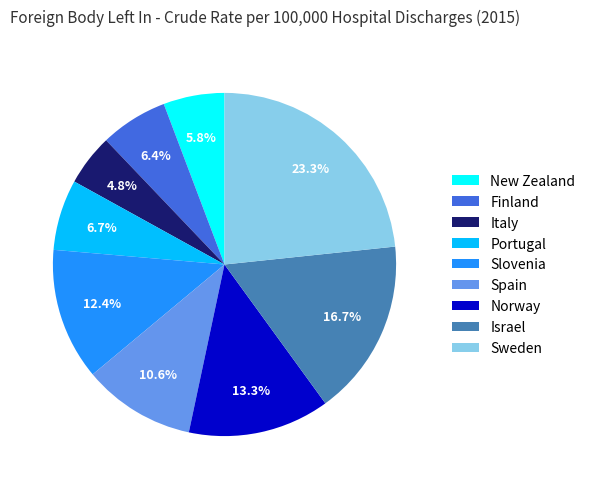

Is the sum of Finland and New Zealand greater than half?

No